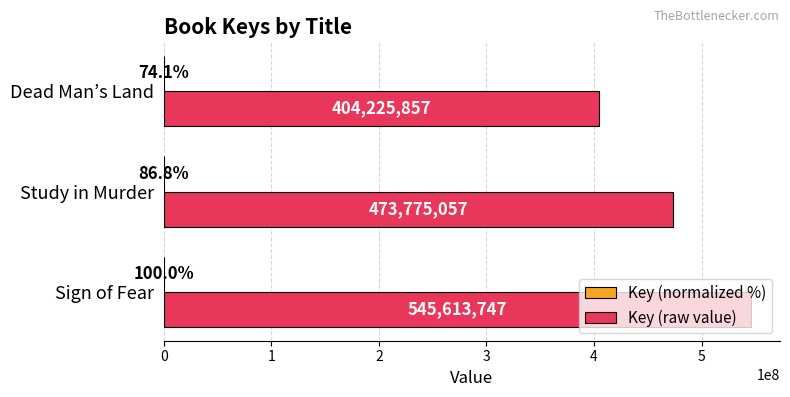

The value of Key (raw value) at Study in Murder is 473775057.0. True or false?

True